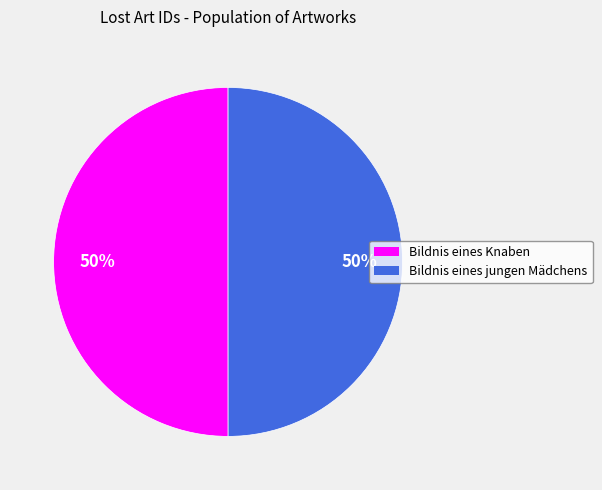

Do Bildnis eines jungen Mädchens and Bildnis eines Knaben together represent more than half of the pie?

Yes